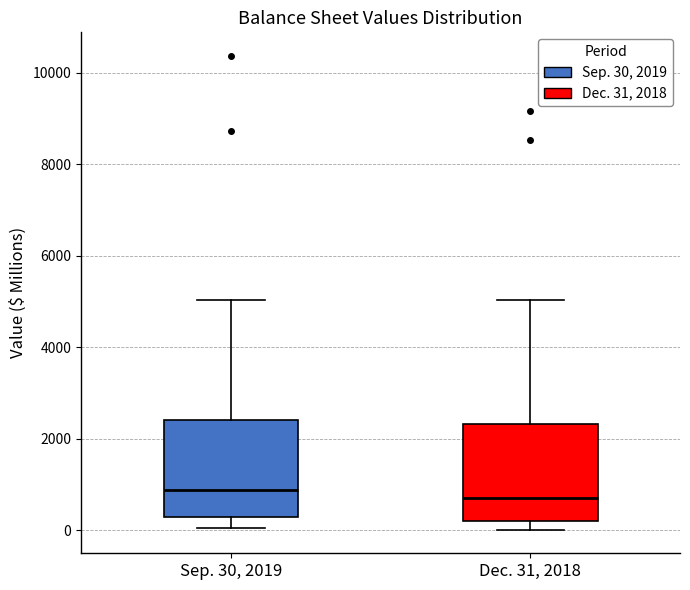

Reading left to right, read every box against the y-axis: the position of its median line, the range the box covers, and the ends of its whiskers. The values are not printed on the chart, so give them approximately, as read against the axis.

Sep. 30, 2019: median 800, box 200 to 2400, whiskers 0 to 5000
Dec. 31, 2018: median 600, box 200 to 2400, whiskers 0 to 5000